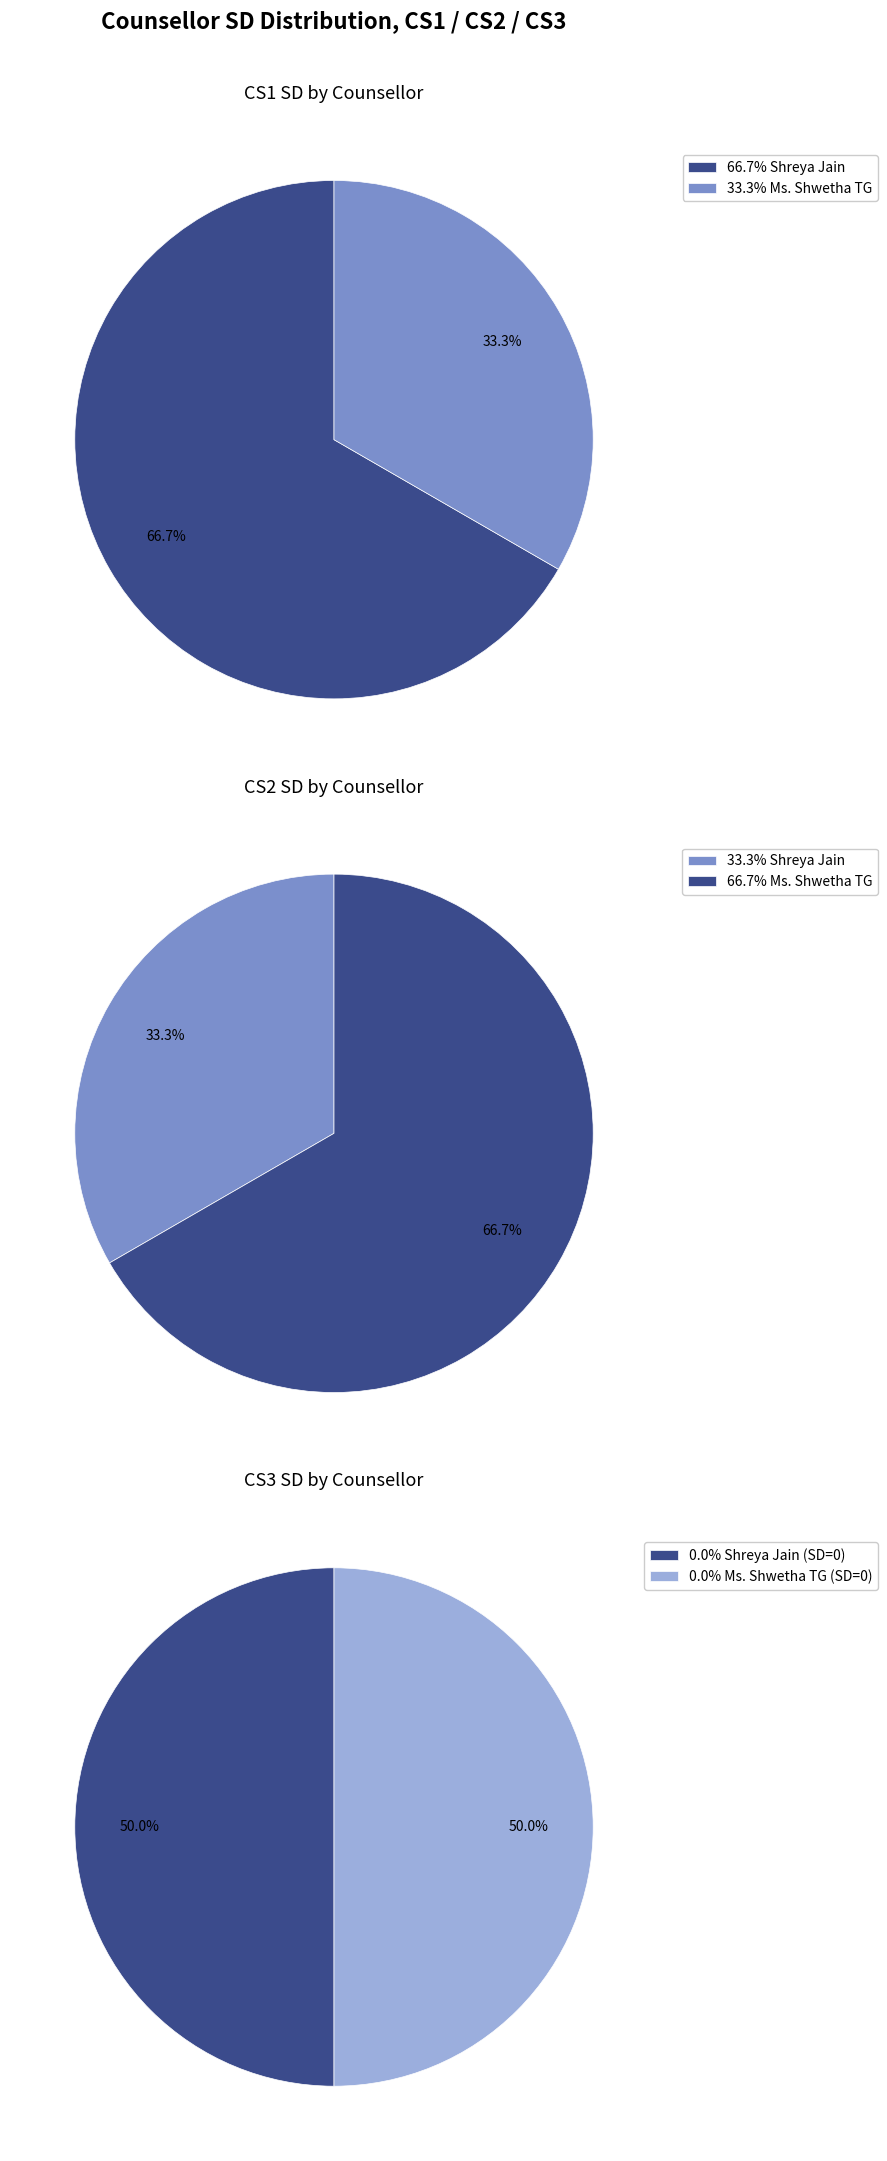

Which category has the smallest portion of the pie?

Shreya Jain